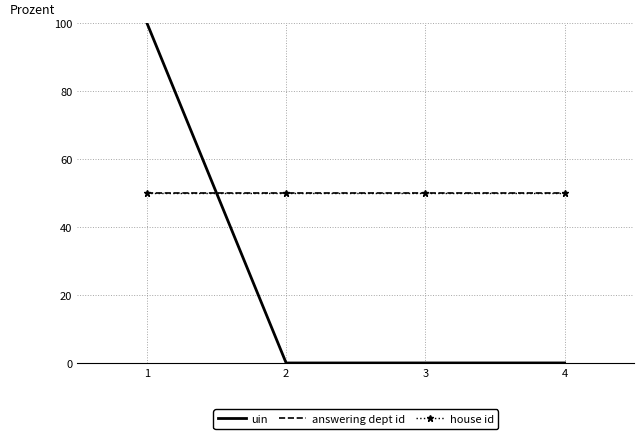

How many times do uin and answering dept id cross each other?

1